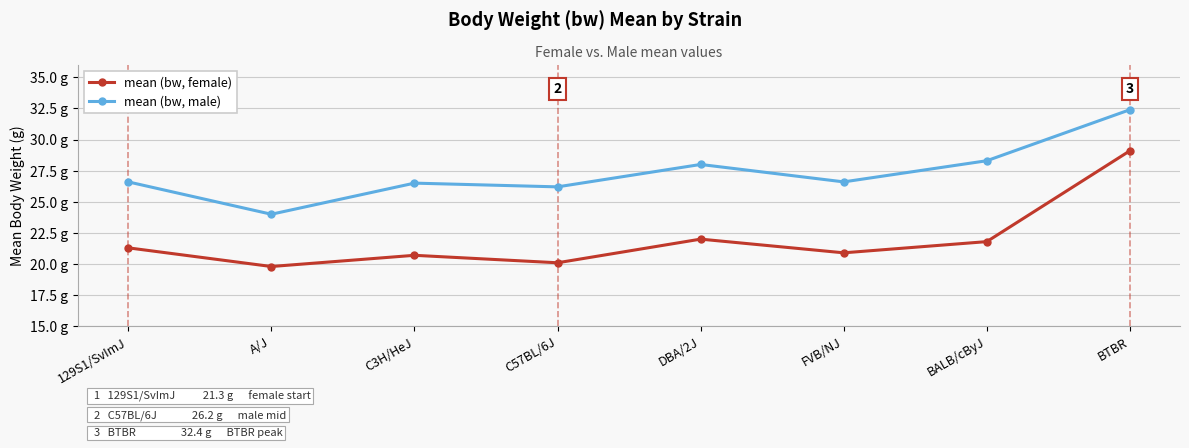

What is the difference between the mean (bw, female) values at BTBR and 129S1/SvImJ?

7.8